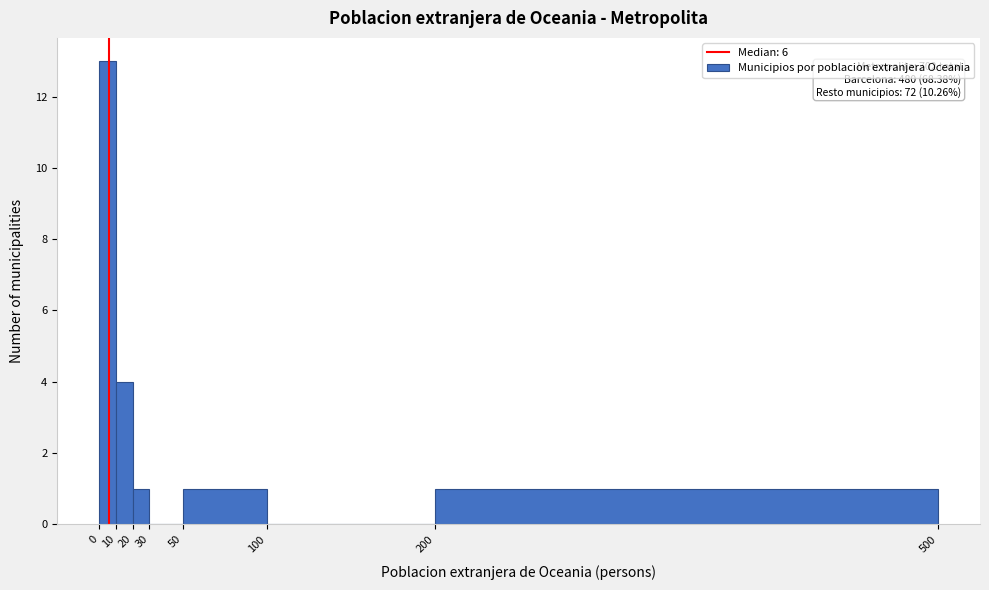

Which range on the x-axis has the tallest bar?

0 to 10